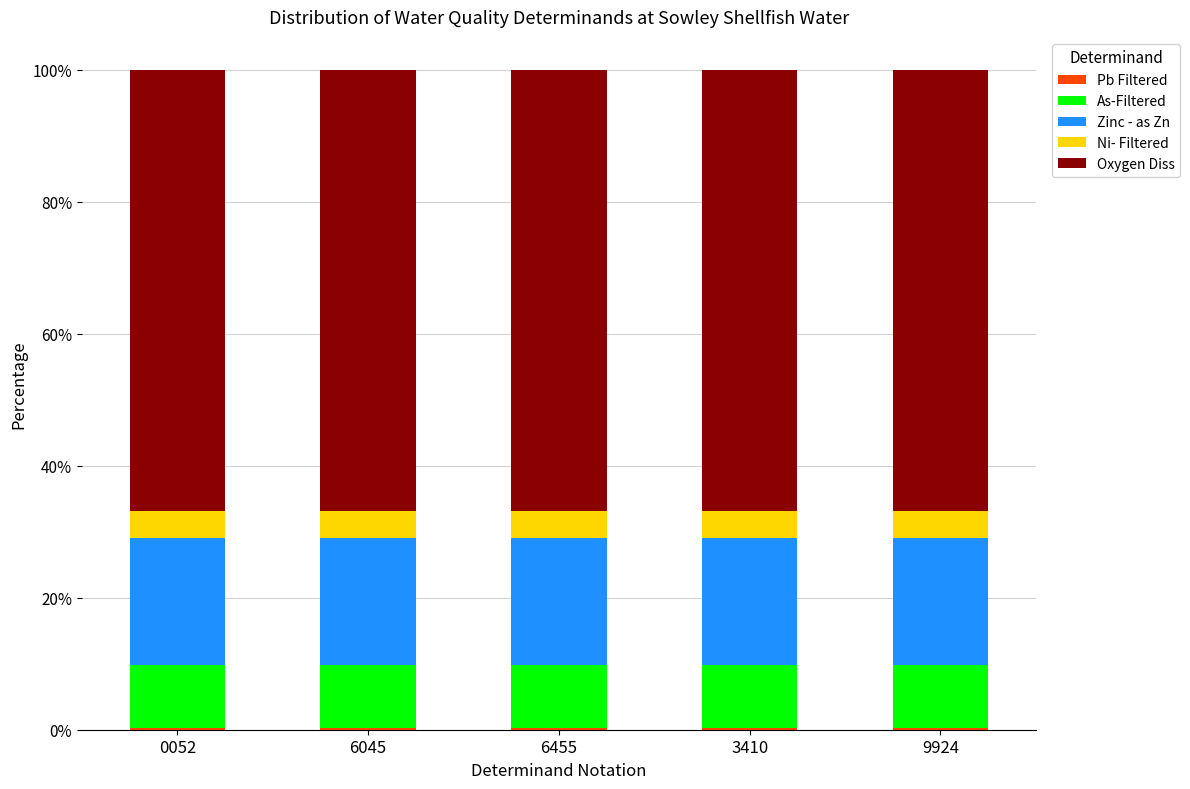

Which series has the largest total across all categories?

Oxygen Diss